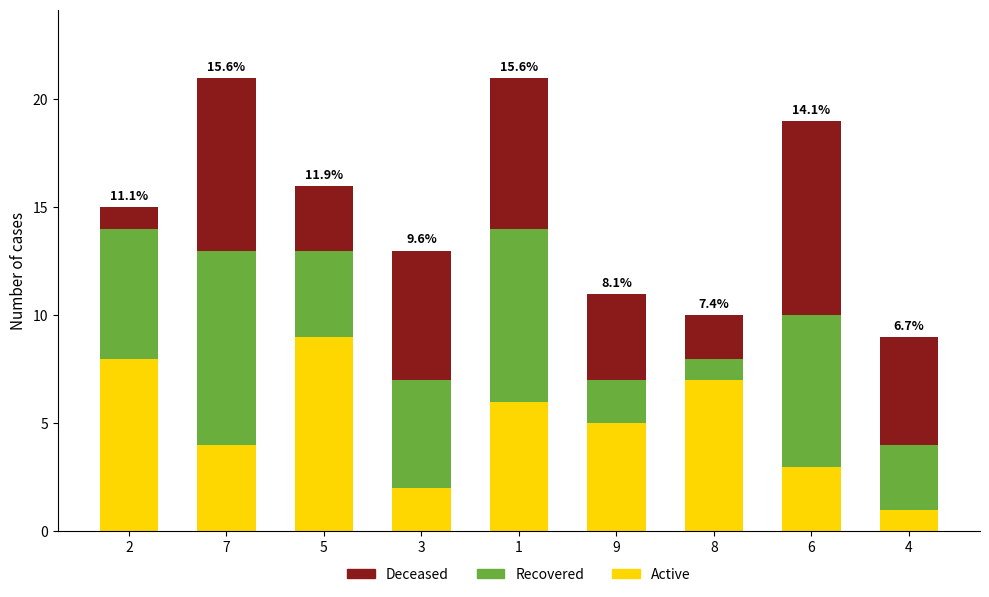

True or false: Active has a value of 2 at 5.

False